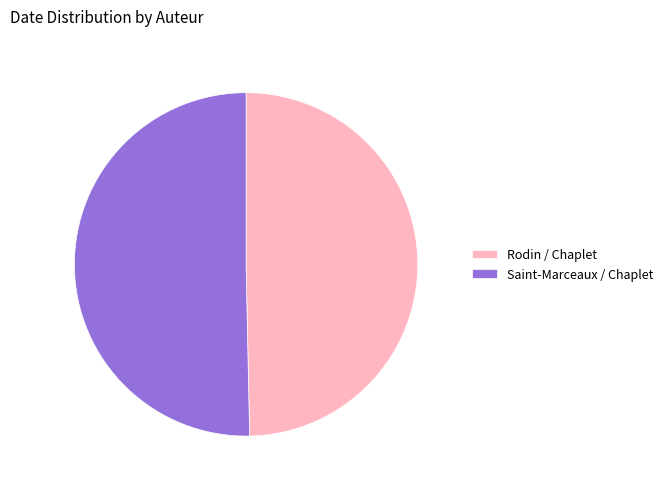

Is it true that Rodin / Chaplet is 50% of the pie?

True